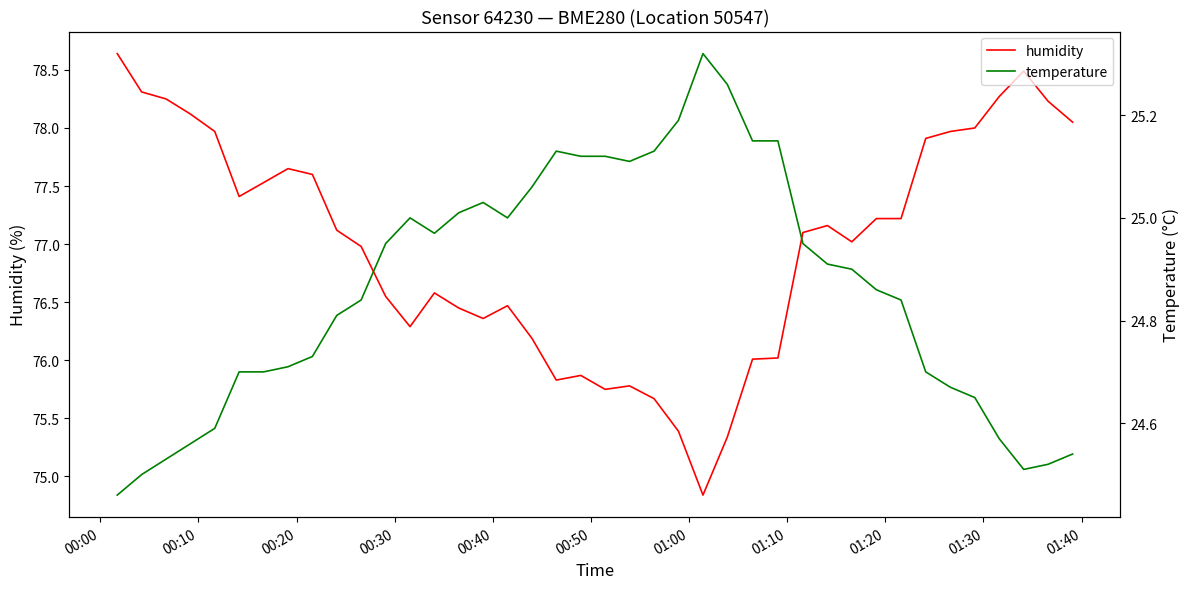

What is the lowest value of the humidity series?

74.8